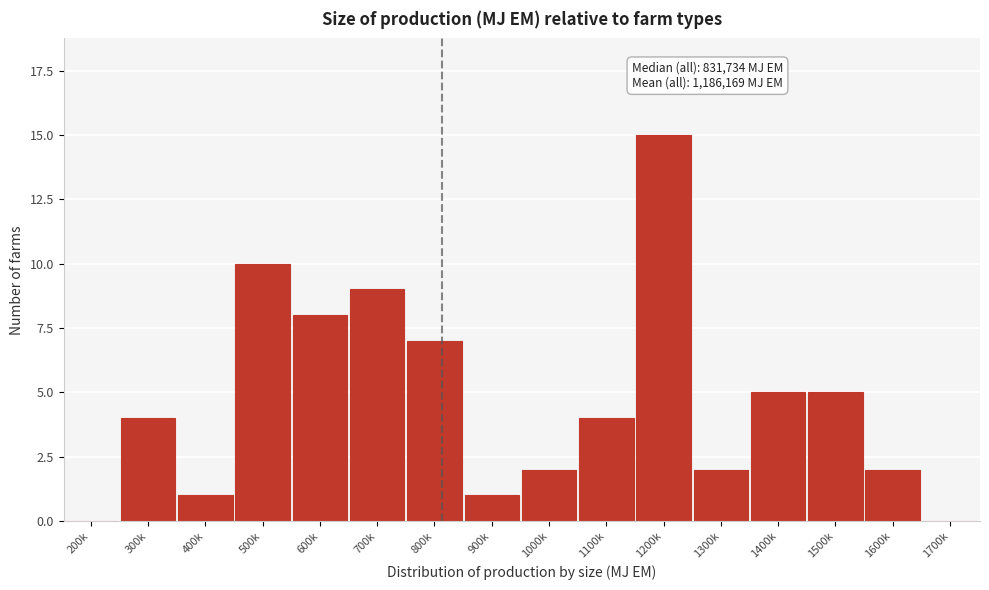

Reading left to right, extract all data points from this chart.

200k=0	300k=4	400k=1	500k=10	600k=8	700k=9	800k=7	900k=1	1000k=2	1100k=4	1200k=15	1300k=2	1400k=5	1500k=5	1600k=2	1700k=0